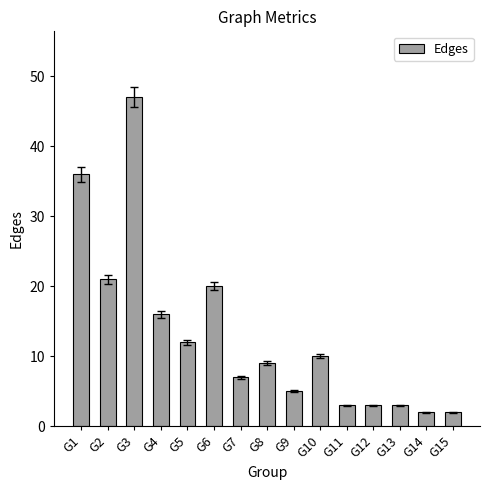

How many bars are there in total?

15